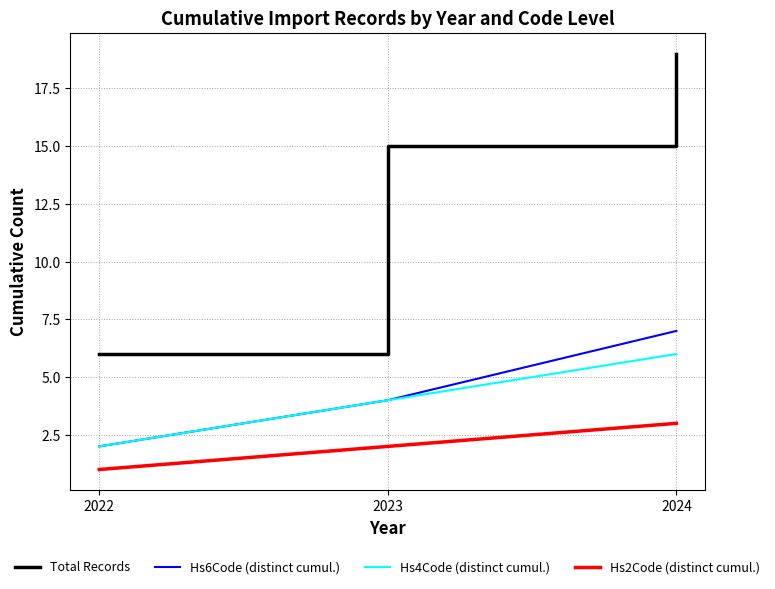

What is the average value of the Total Records series?

13